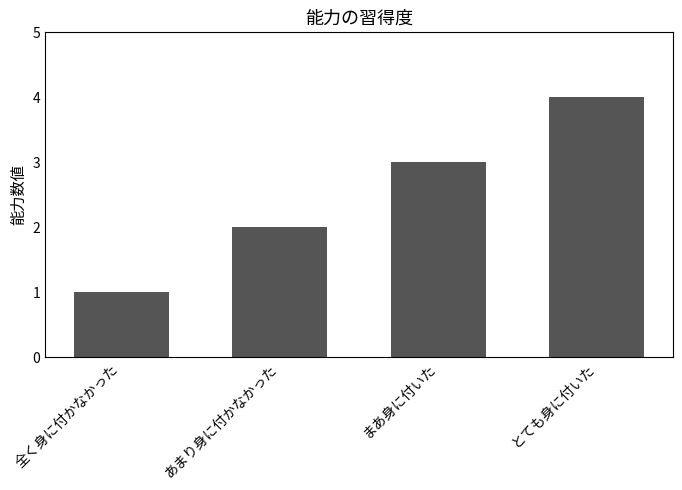

What is the value of the 1st bar from the left?

1